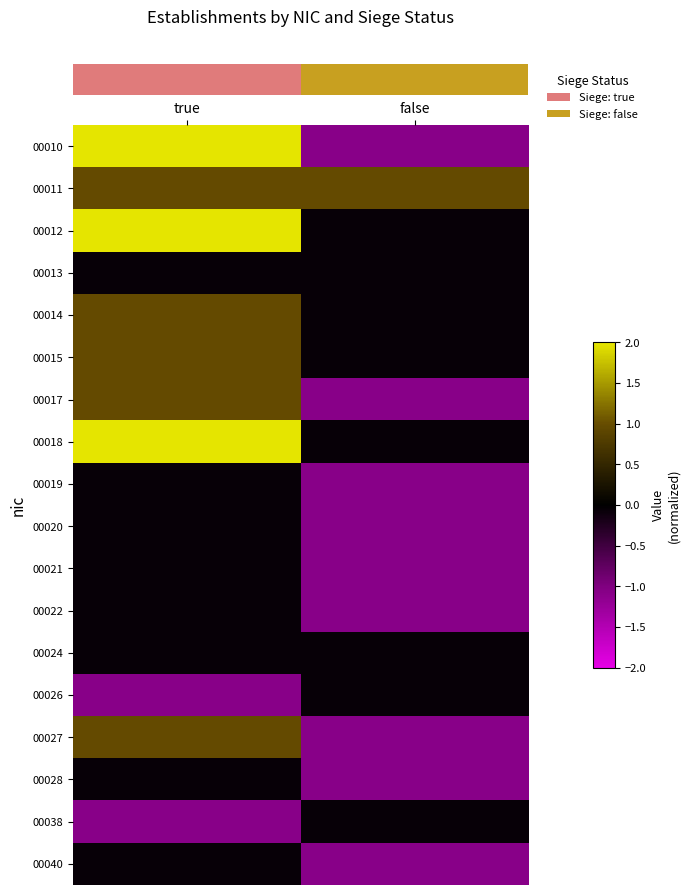

What is the maximum value shown in the chart?

3.0